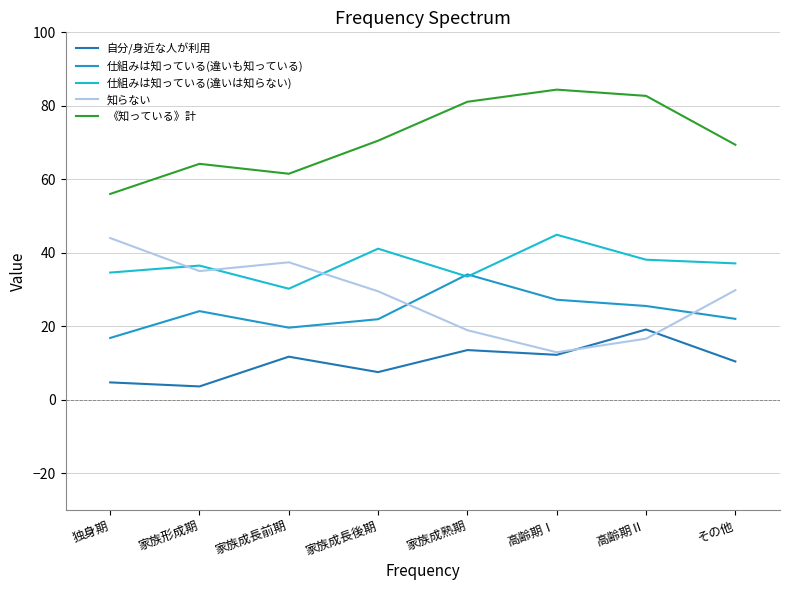

Reading left to right, what are all the values shown in this chart?

自分/身近な人が利用: 4.7	3.6	11.7	7.5	13.5	12.2	19.1	10.4
仕組みは知っている(違いも知っている): 16.8	24.1	19.6	21.9	34.1	27.2	25.5	22.0
仕組みは知っている(違いは知らない): 34.6	36.5	30.2	41.1	33.5	44.9	38.1	37.1
知らない: 44.0	35.0	37.4	29.5	18.9	12.9	16.6	29.8
《知っている》計: 56.0	64.2	61.5	70.5	81.1	84.4	82.7	69.4